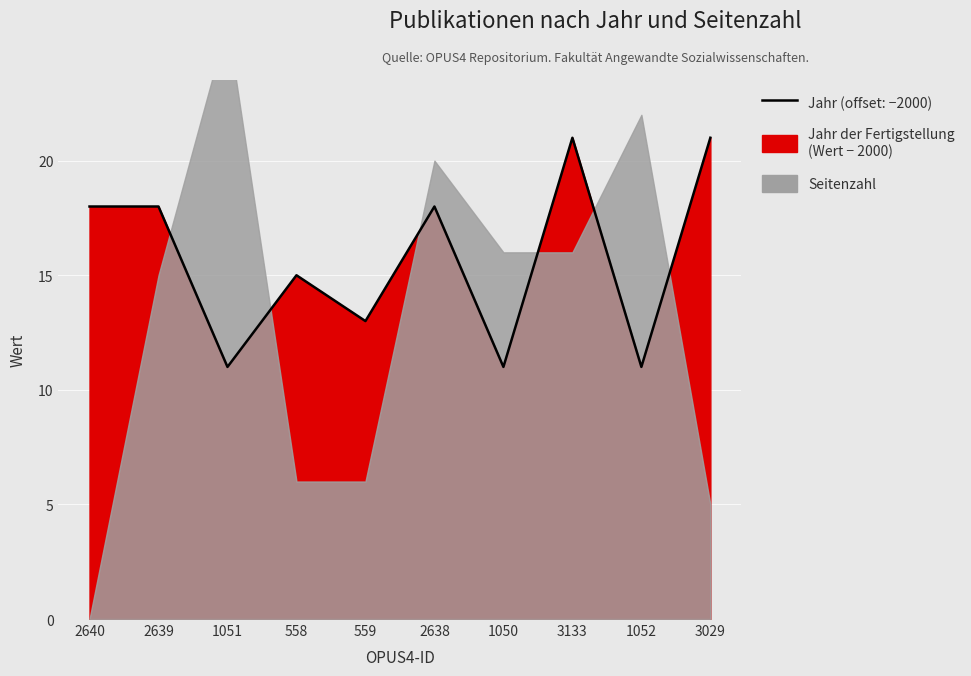

Which label corresponds to the largest value in the chart?

3133